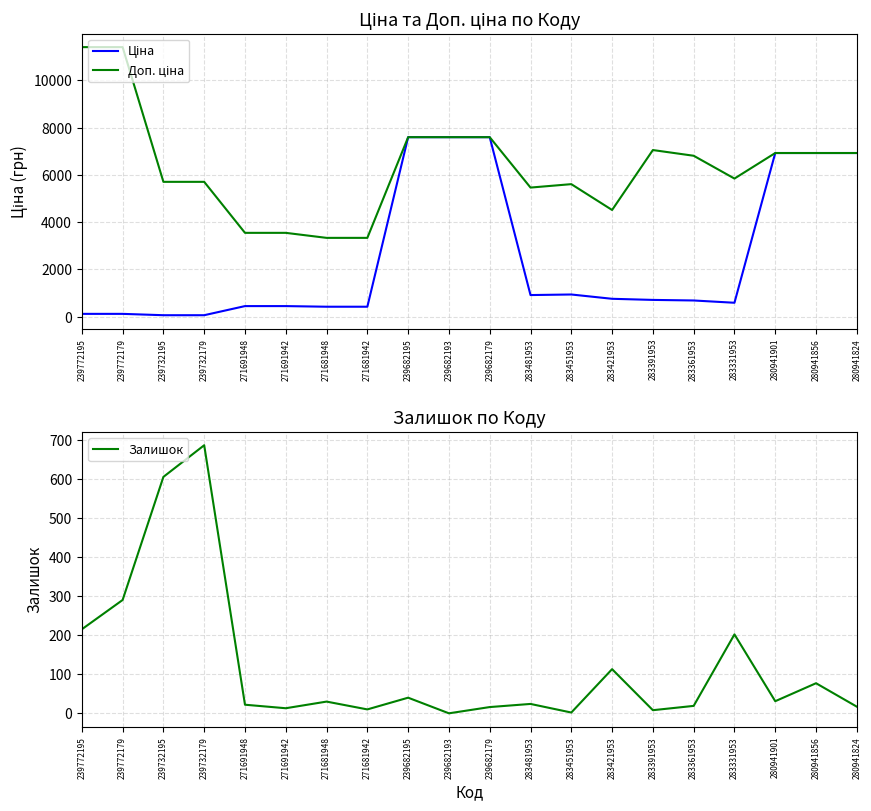

True or false: Ціна and Доп. ціна intersect in this chart.

False